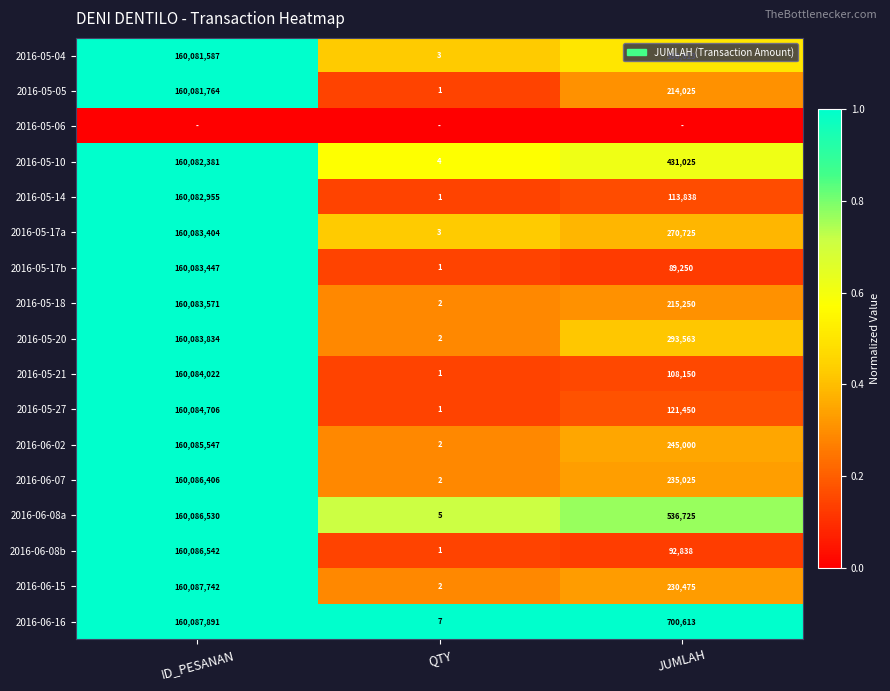

Where is 2016-05-05 nearest to the value 80040882?

JUMLAH